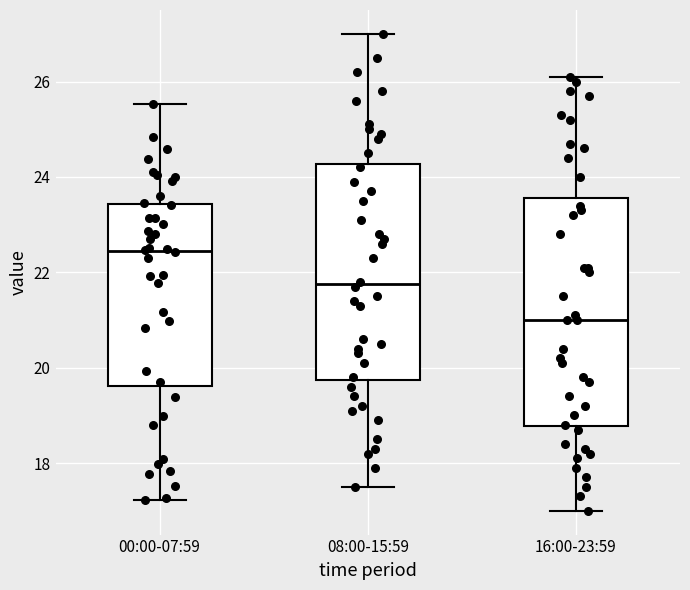

Which box has the lowest median line?

16:00-23:59